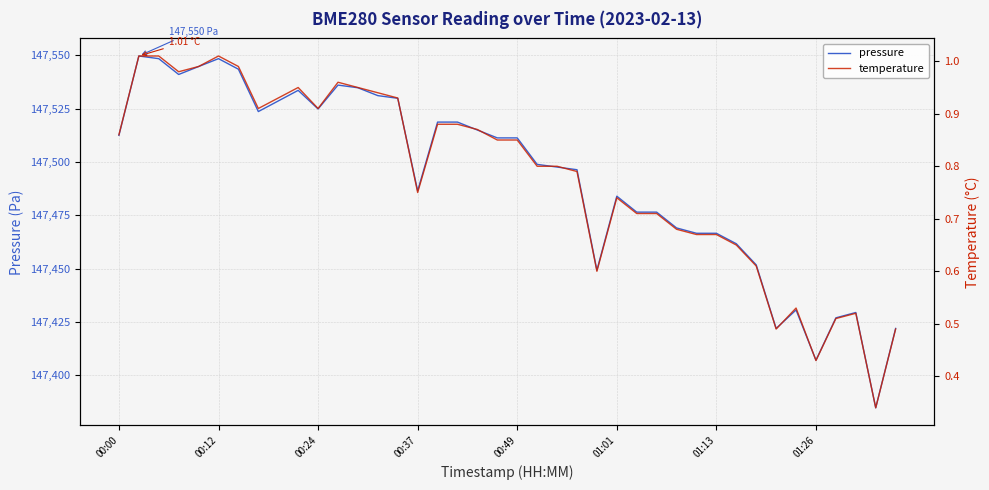

True or false: temperature and pressure cross at least once.

False